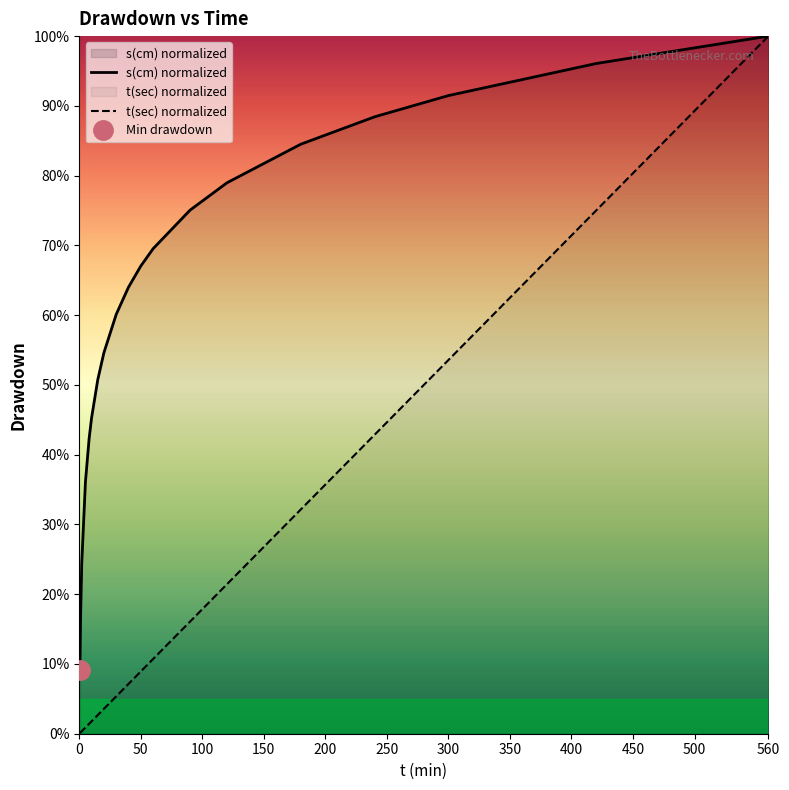

Is this an area chart (filled region under the line)?

No